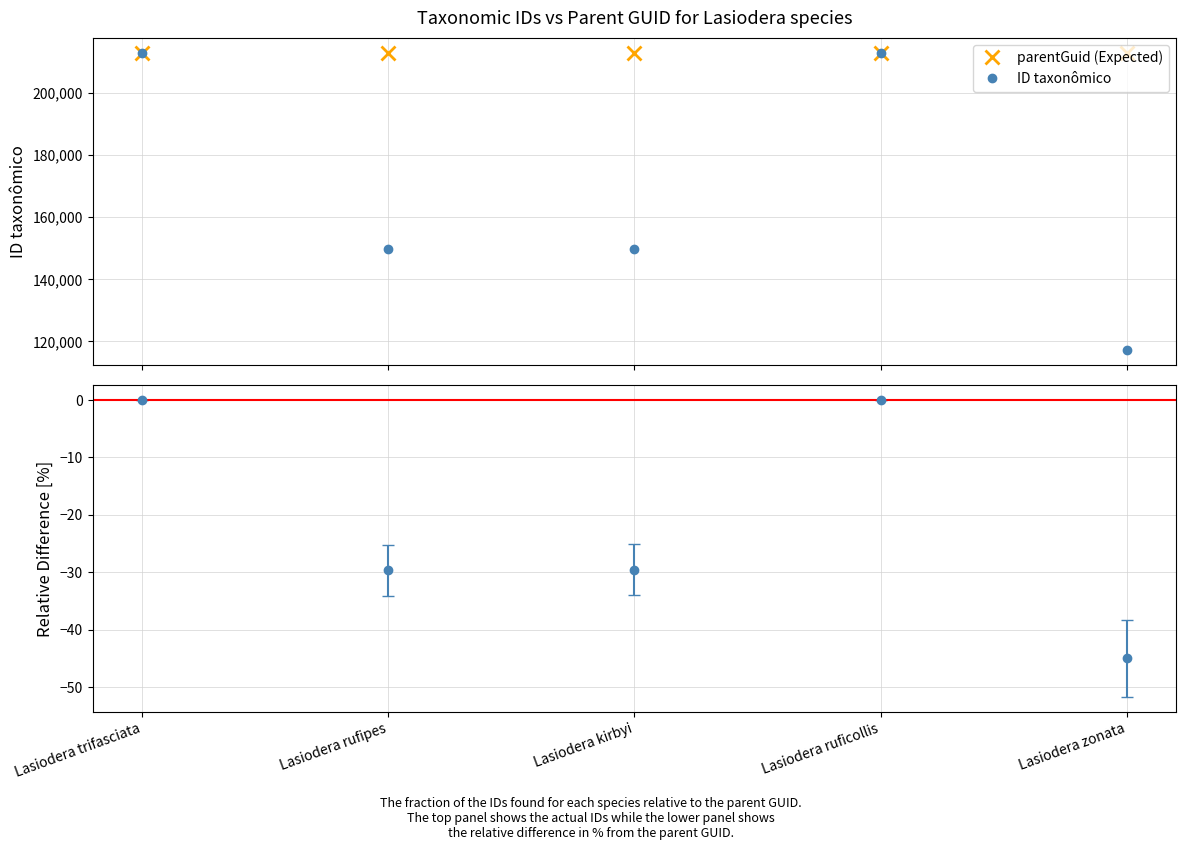

What is the value of the 3rd point from the left?

149925